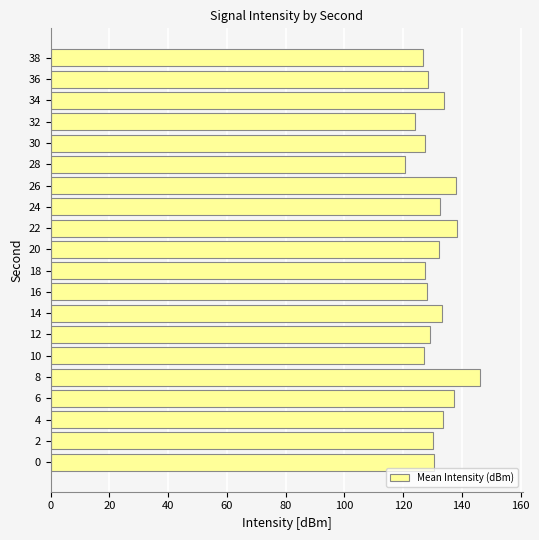

Which label corresponds to the smallest value in the chart?

28